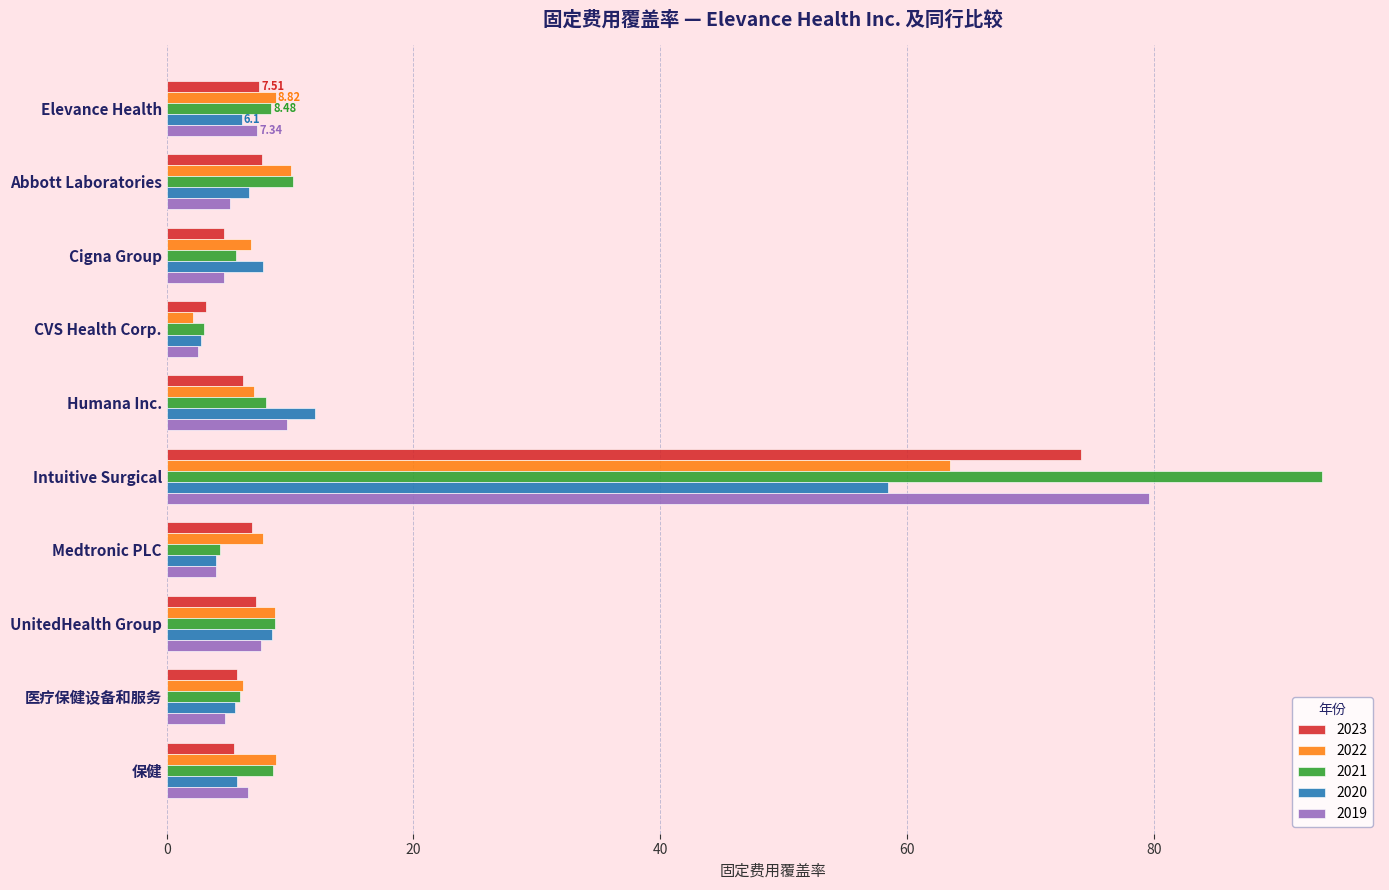

What is the average value of the 2020 series?

11.8